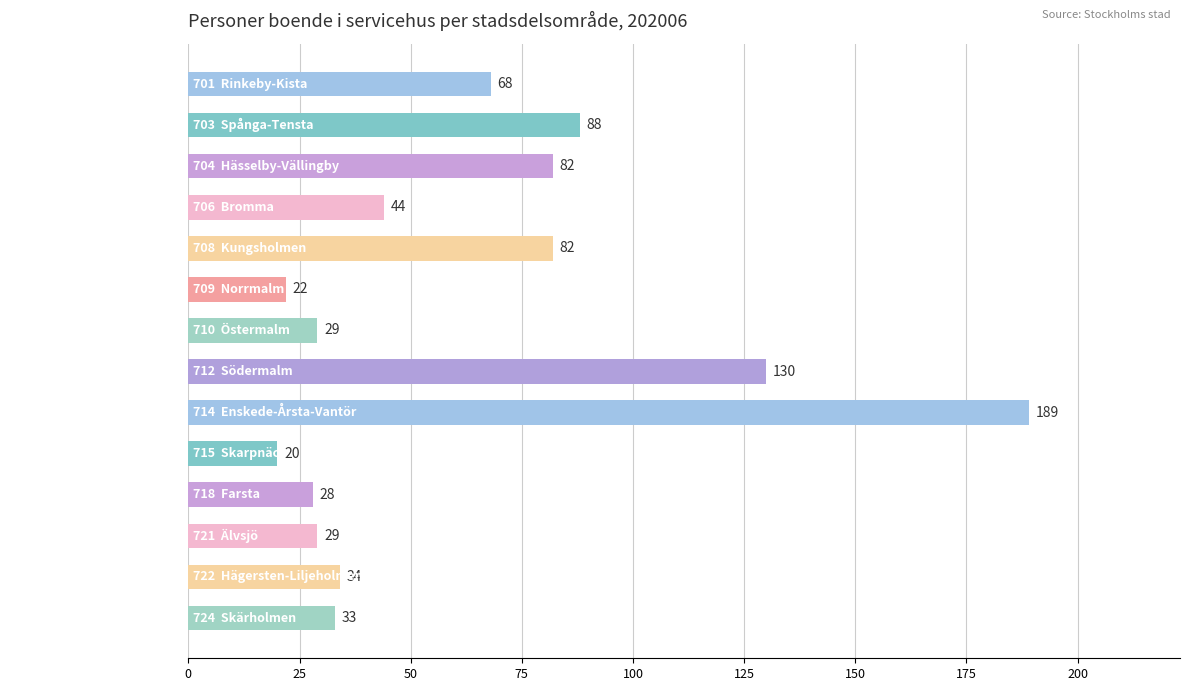

Are the bars grouped side by side (vs. stacked)?

No